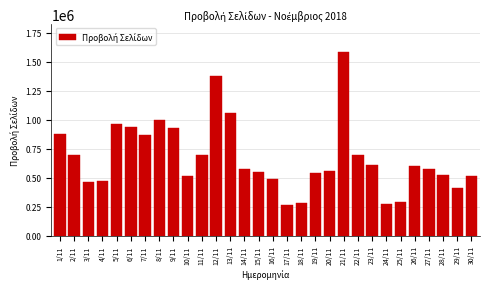

What is the maximum value shown in the chart?

1585099